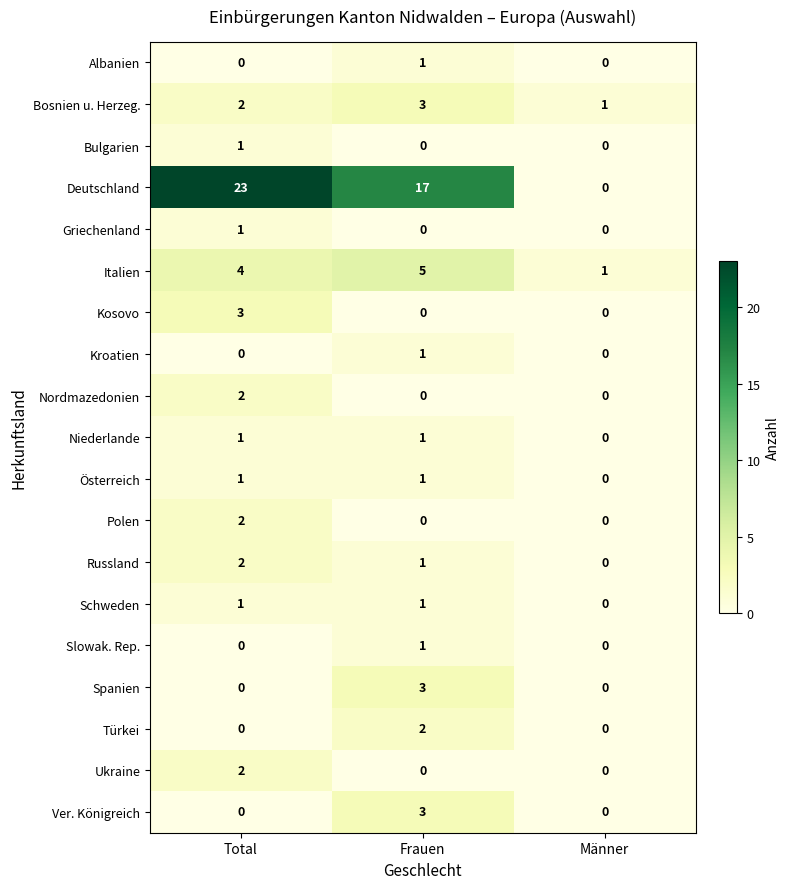

Between Total and Männer, which series saw the biggest shift?

Deutschland